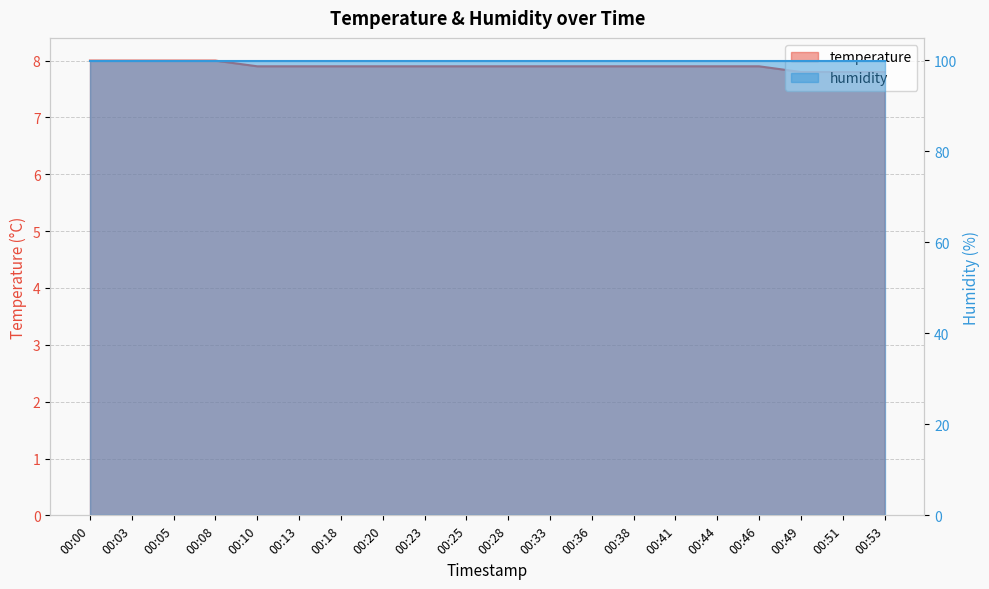

Reading left to right, what are all the values shown in this chart?

8.0	8.0	8.0	8.0	7.9	7.9	7.9	7.9	7.9	7.9	7.9	7.9	7.9	7.9	7.9	7.9	7.9	7.8	7.8	7.8